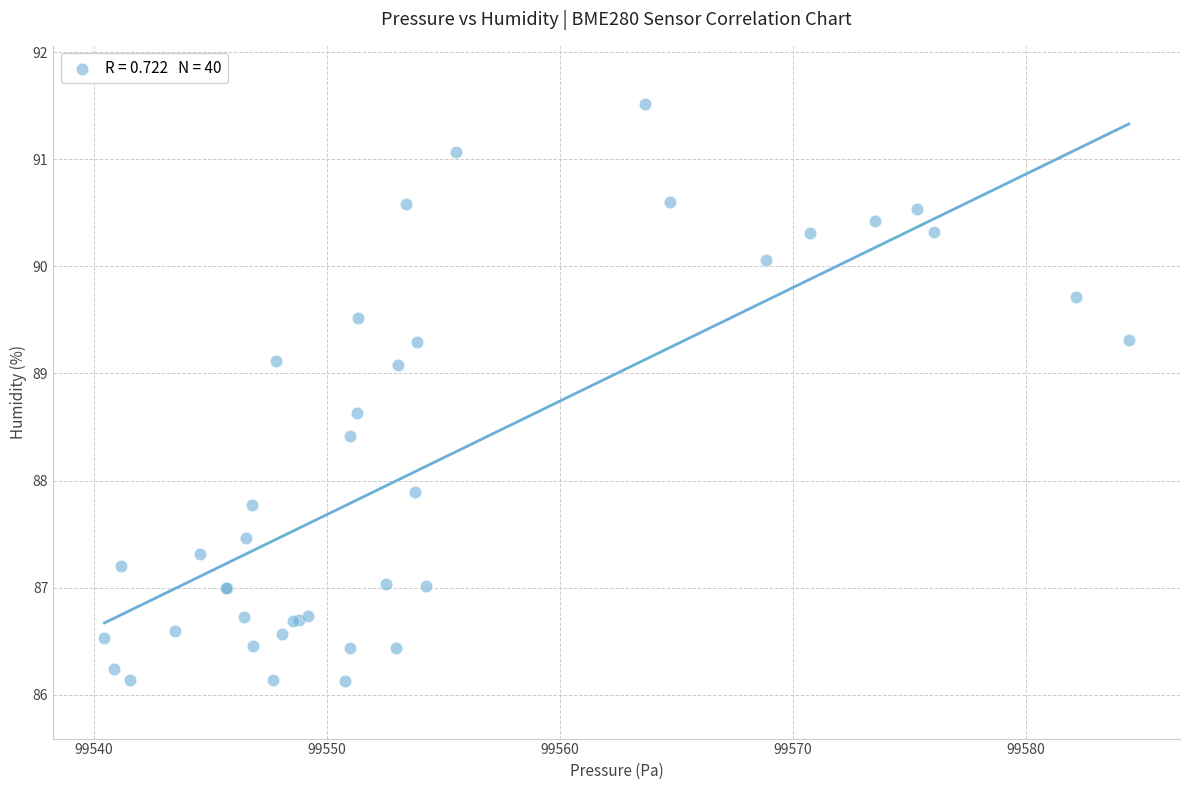

What Y value in the scatter plot is closest to 88?

87.9